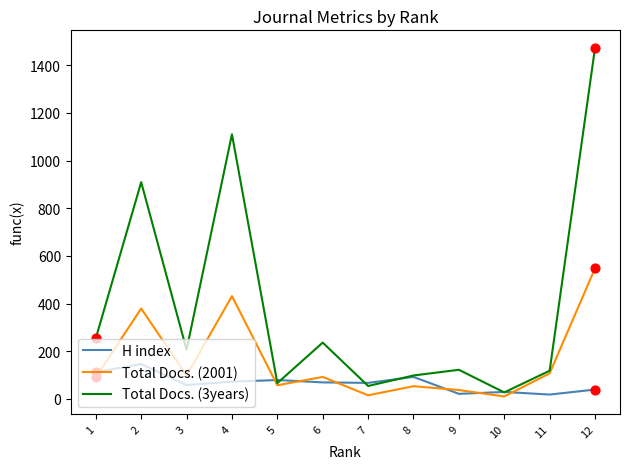

Which series has the largest total across all categories?

Total Docs. (3years)